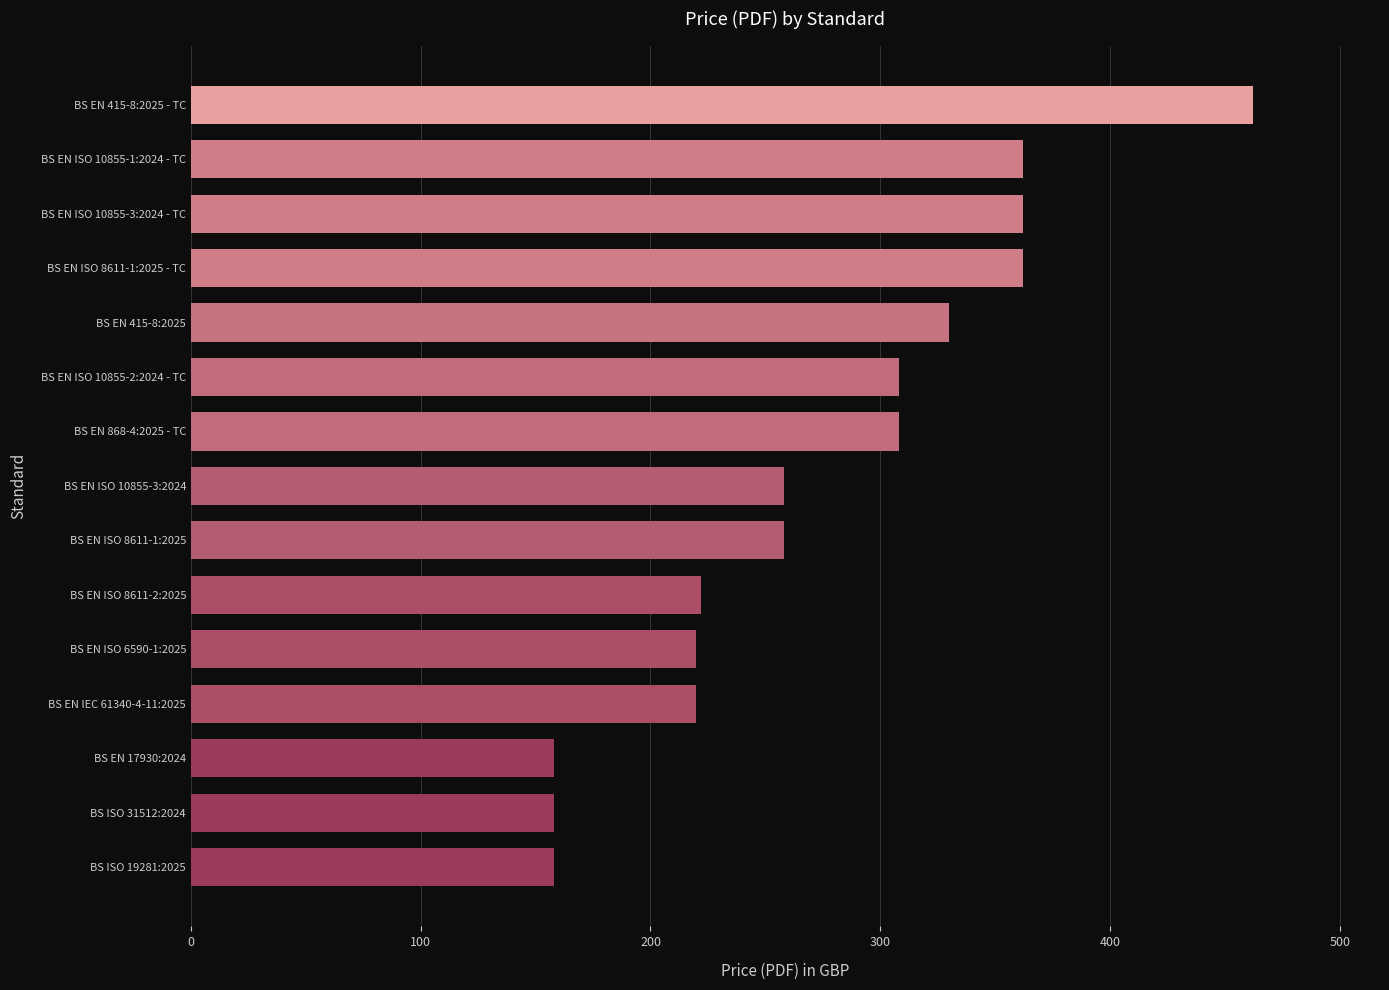

Which has a higher value, BS EN ISO 10855-3:2024 - TC or BS ISO 31512:2024?

BS EN ISO 10855-3:2024 - TC